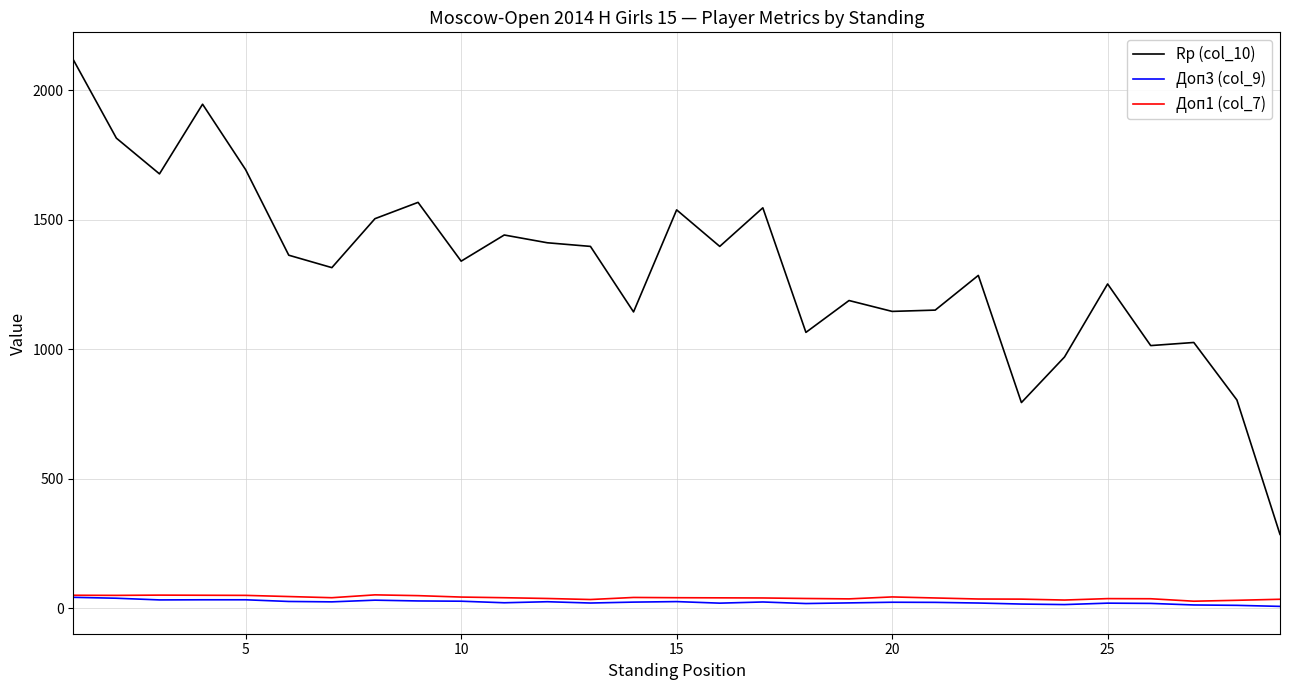

What is the highest value of the Rp (col_10) series?

2118.0